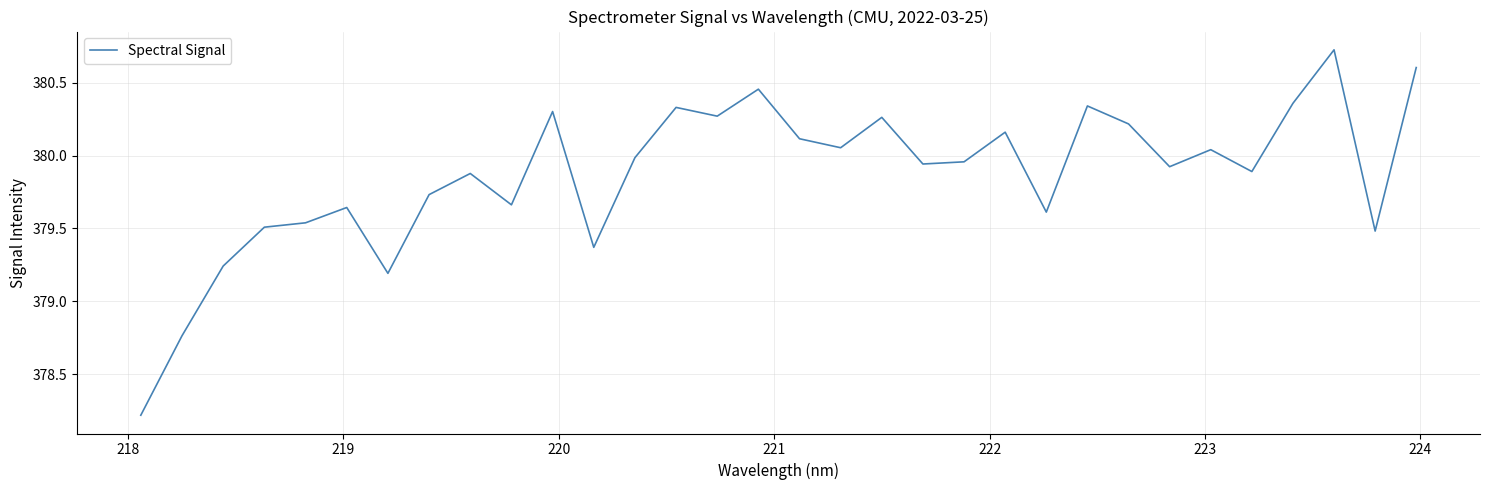

What is the minimum value shown in the chart?

378.2